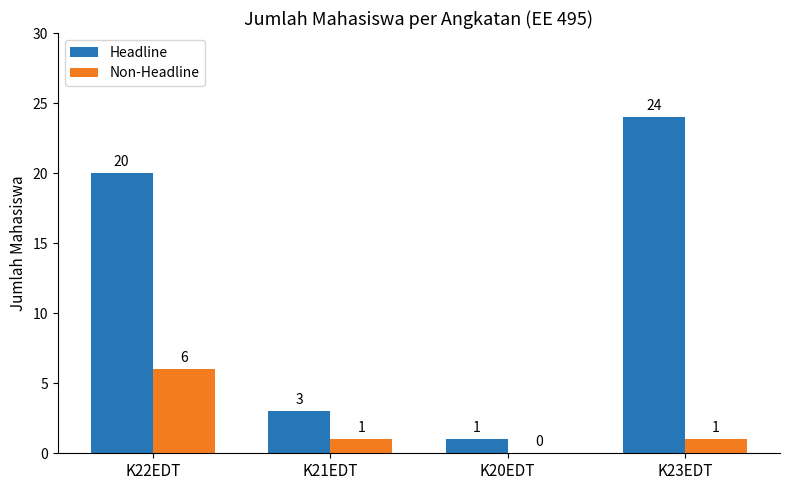

At which category is the sum across all series the highest?

K22EDT